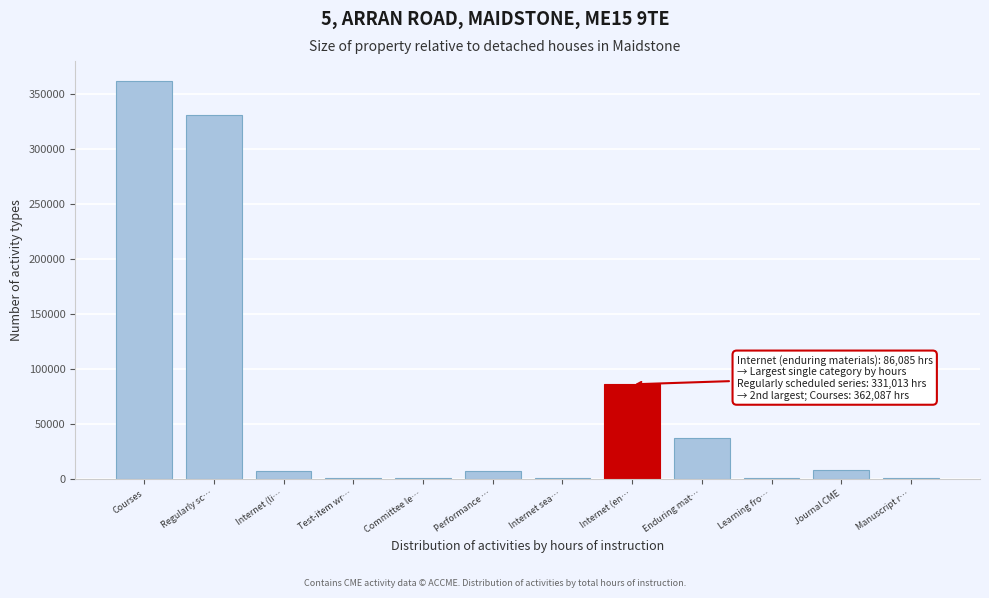

What is the change in value from Regularly sc… to Enduring mat…?

-294079.5